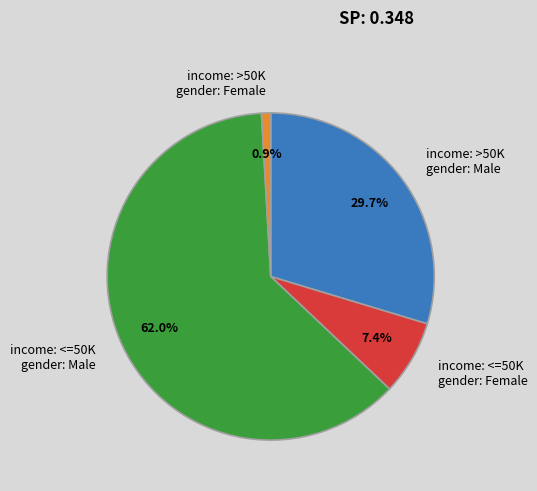

What is the total percentage of income: >50K gender: Female and income: >50K gender: Male?

30.6%